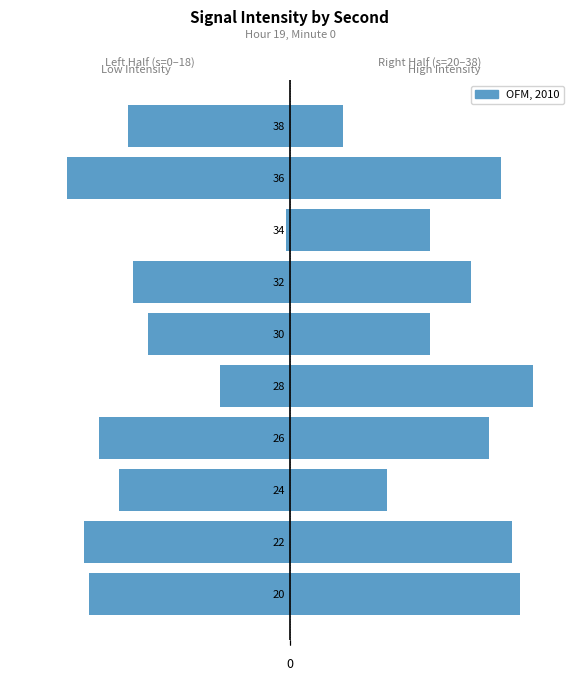

List the labels in order of value, largest first.

28, 20, 22, 36, 26, 32, 30, 34, 24, 38